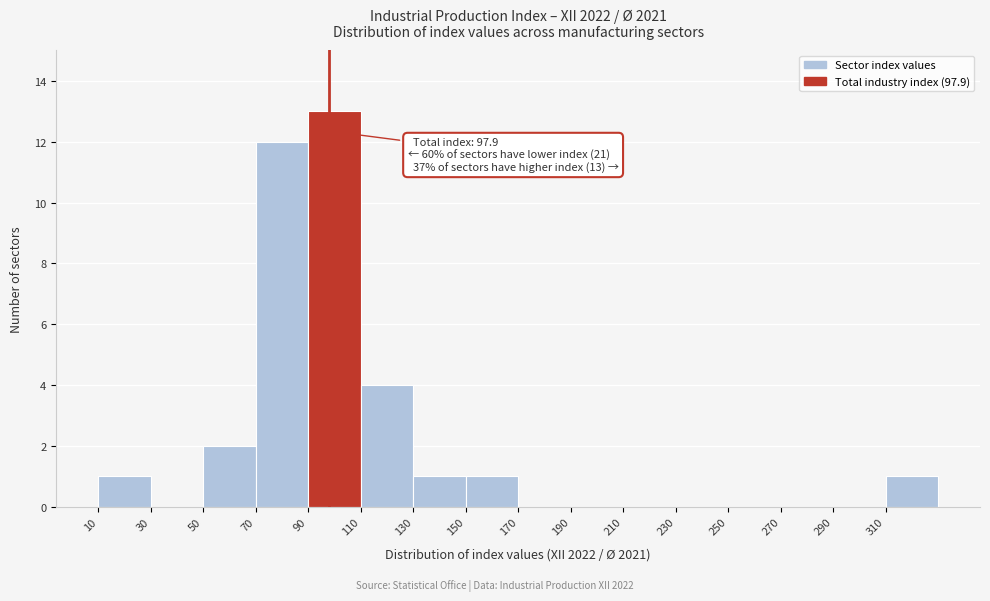

Over which range of the x-axis is the bar tallest?

90 to 110